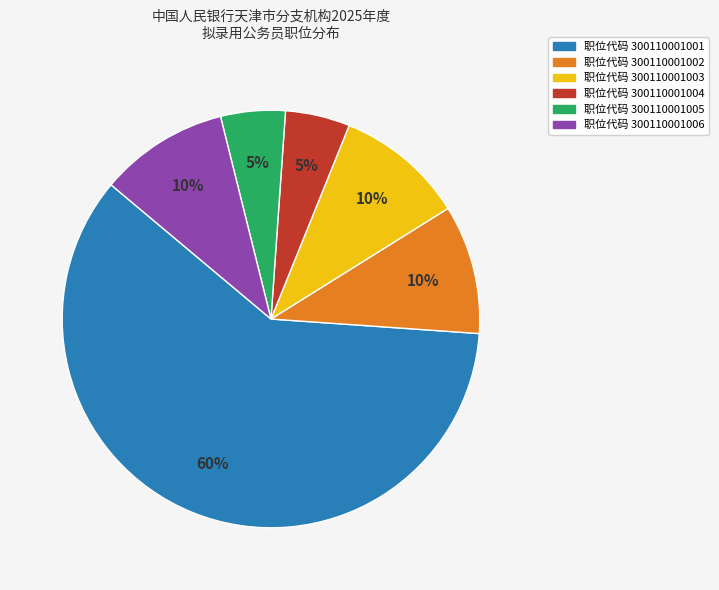

Is there a majority slice in this chart?

Yes